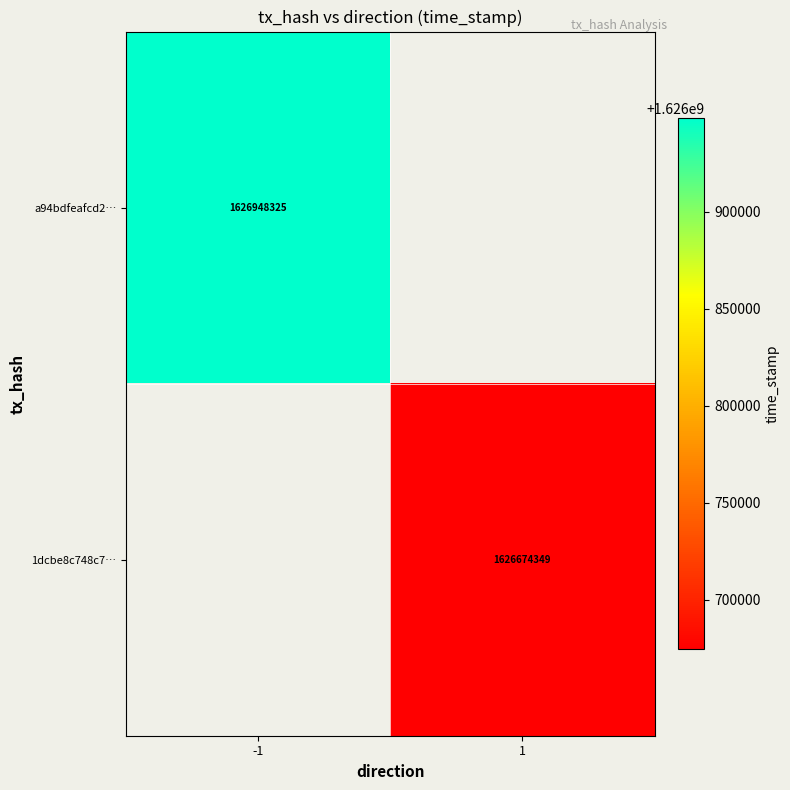

True or false: 1dcbe8c748c7… has a value of 1626674349 at 1.

True